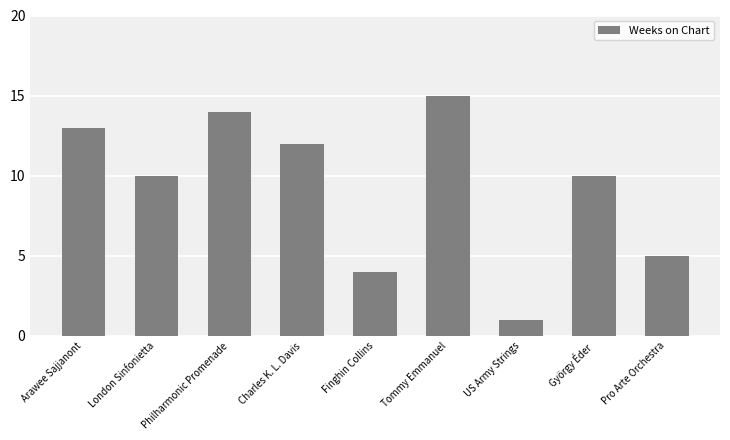

Reading right to left, what are all the values shown in this chart?

5	10	1	15	4	12	14	10	13